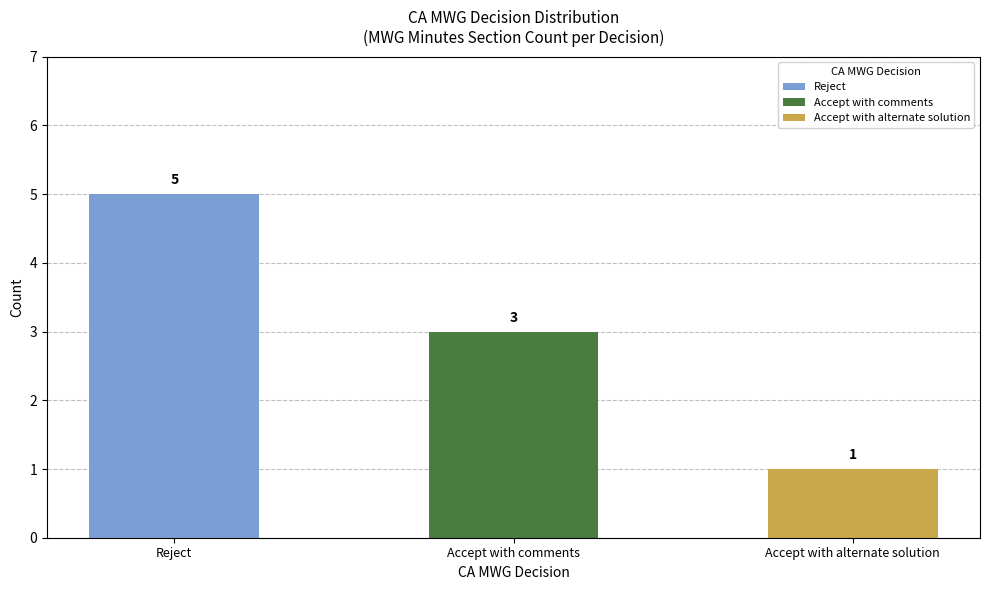

Is it true that the value at Accept with comments is 1?

False